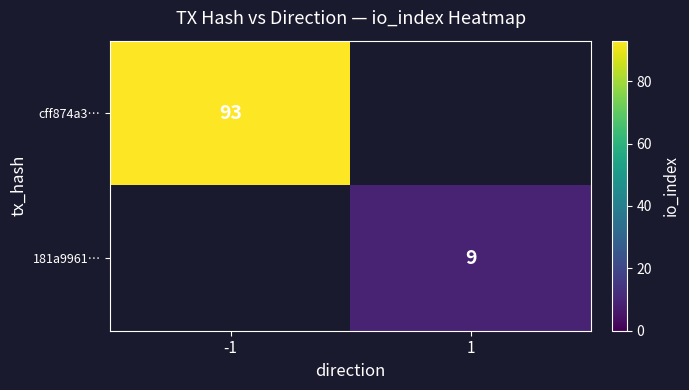

Which label corresponds to the smallest value in the chart?

1